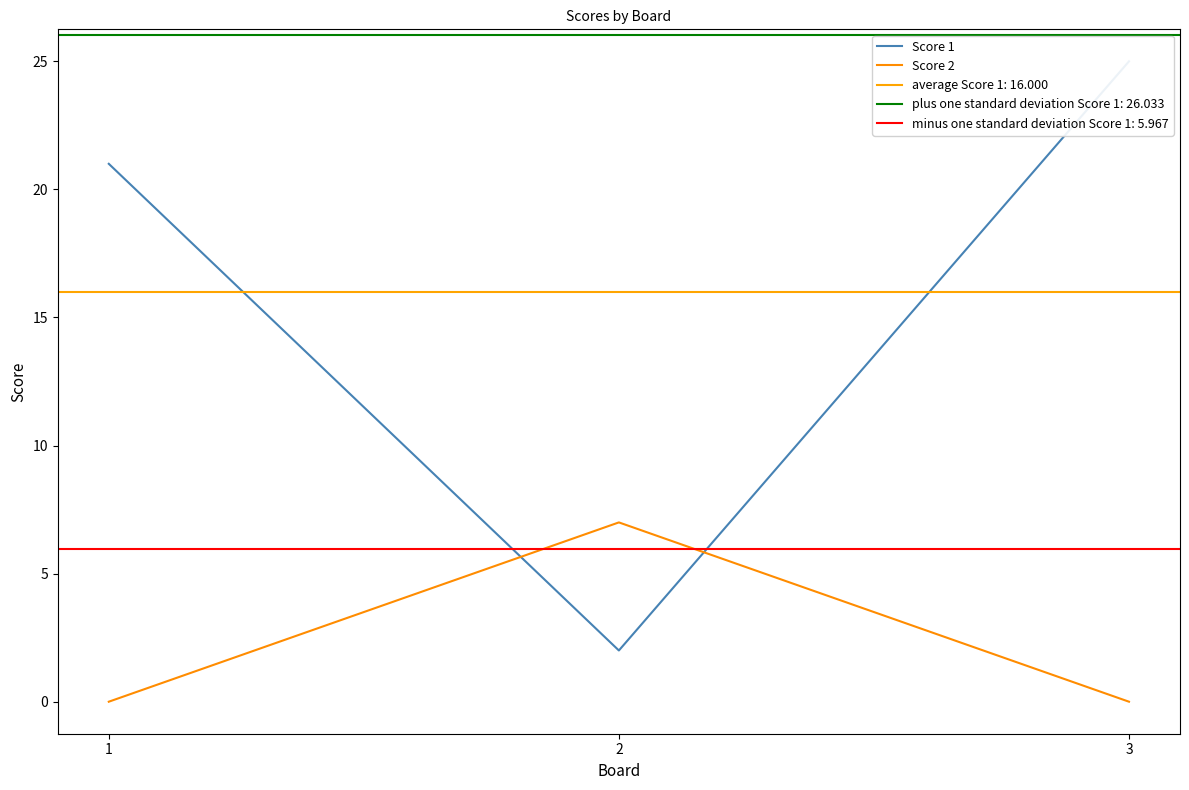

Which series has the largest range (max minus min)?

Score 1